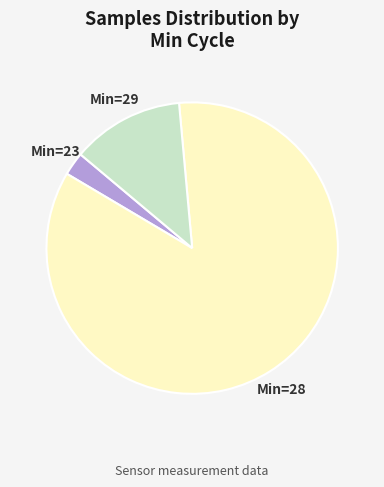

The Min=23 slice represents 10% of the pie. True or false?

False